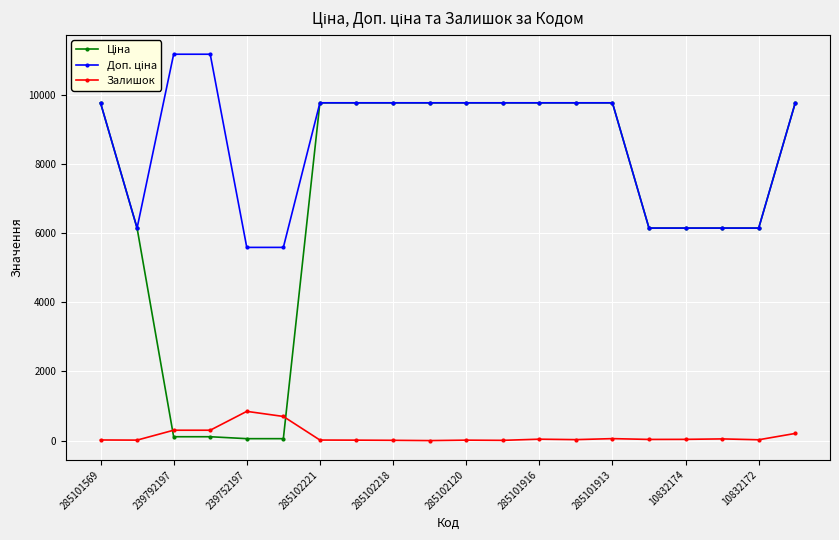

True or false: Залишок has more than 2 points higher than both neighbors.

True